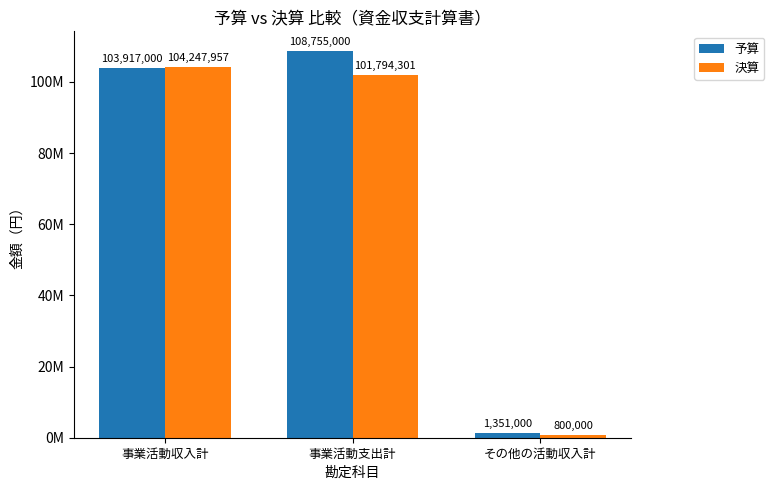

What are all the series names shown in the legend?

予算, 決算